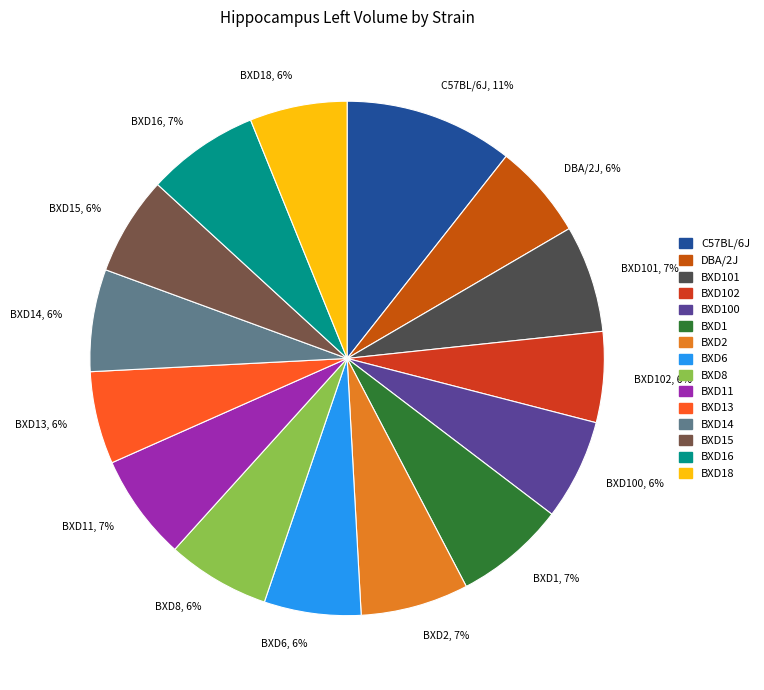

Is the sum of BXD16, 7% and BXD100, 6% greater than half?

No